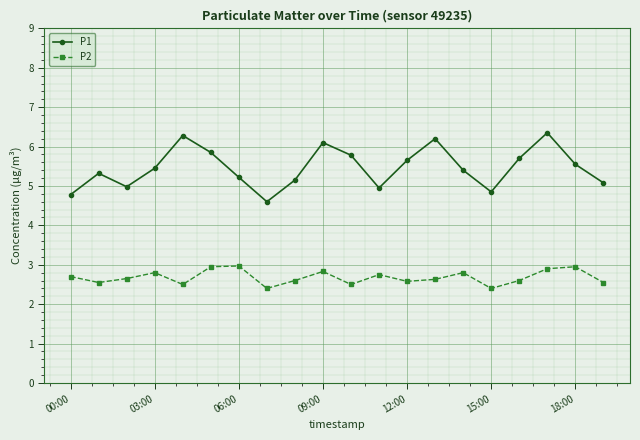

True or false: P1 and P2 intersect in this chart.

False